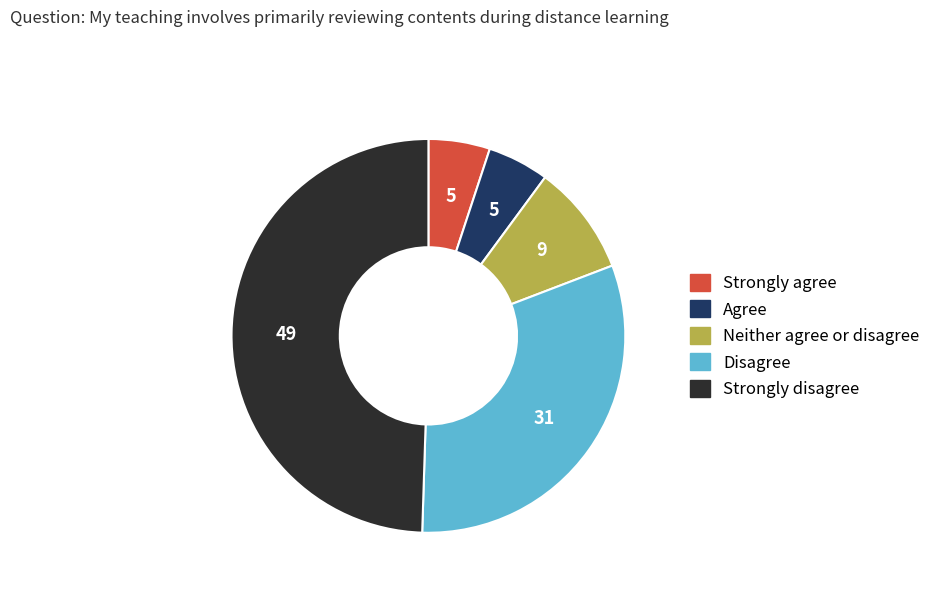

Count the number of slices in the pie.

5